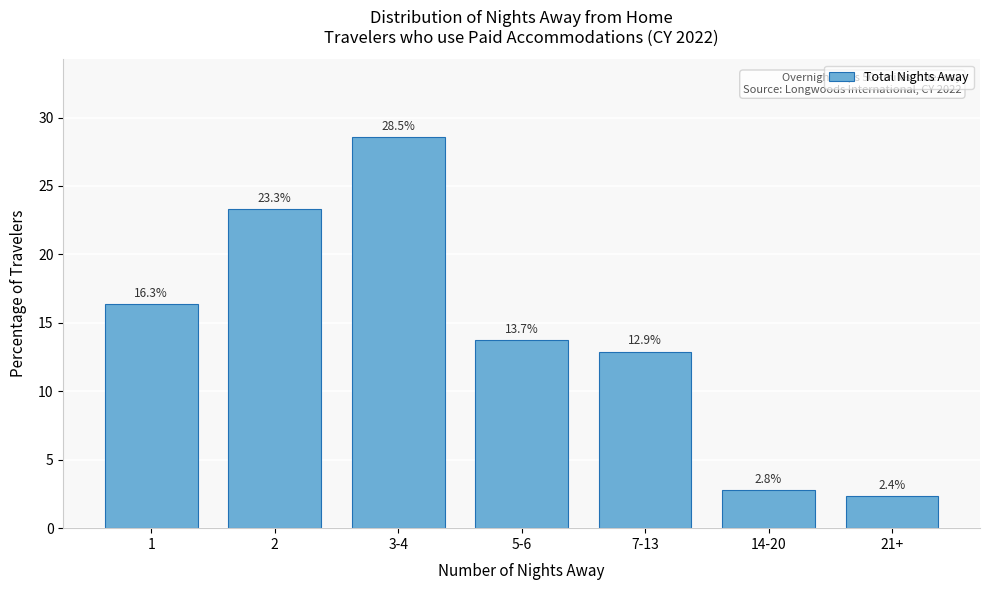

Reading left to right, what are all the values shown in this chart?

1=16.3	2=23.3	3-4=28.5	5-6=13.7	7-13=12.9	14-20=2.8	21+=2.4